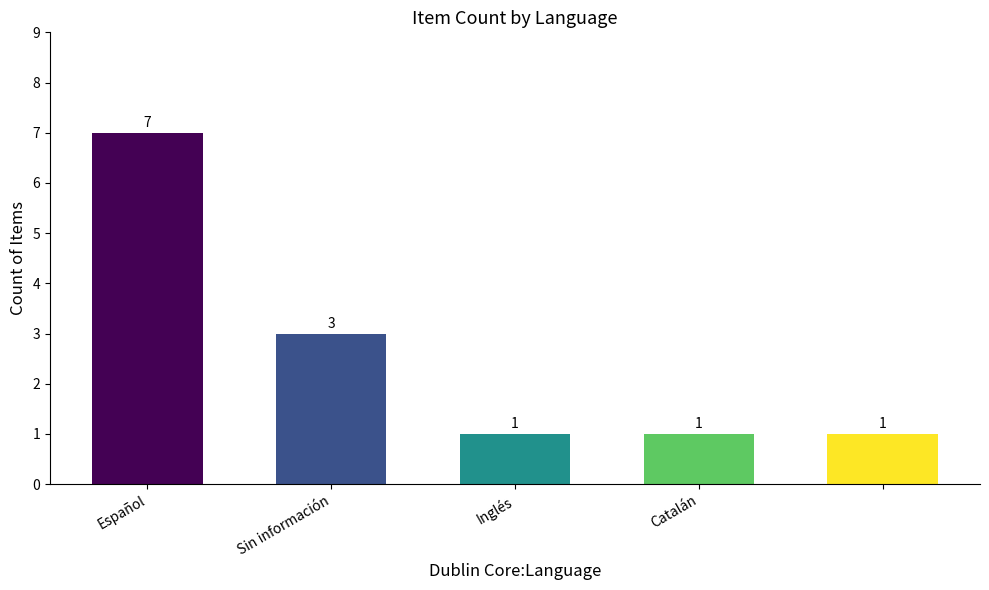

What is the greatest value displayed?

7